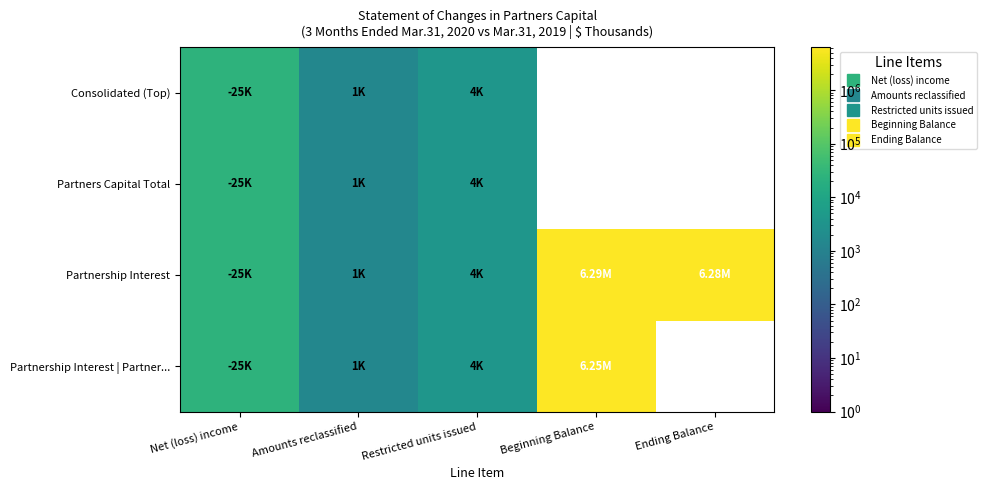

Rank the series by their maximum value, from highest to lowest.

Partnership Interest, Partnership Interest | Partner..., Partners Capital Total, Consolidated (Top)